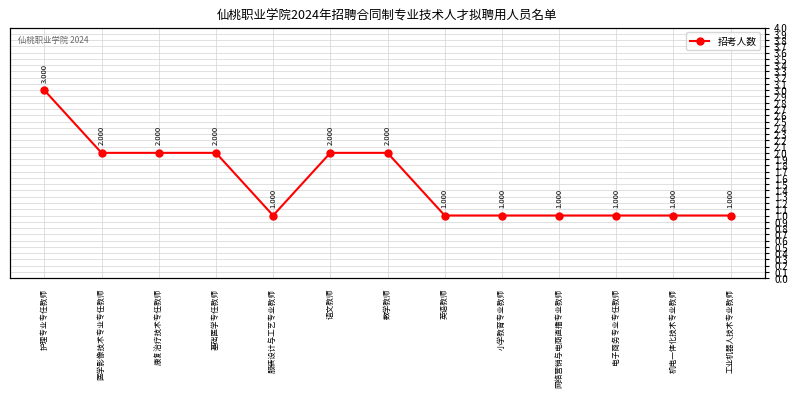

True or false: there are more than 0 points higher than both neighbors.

False